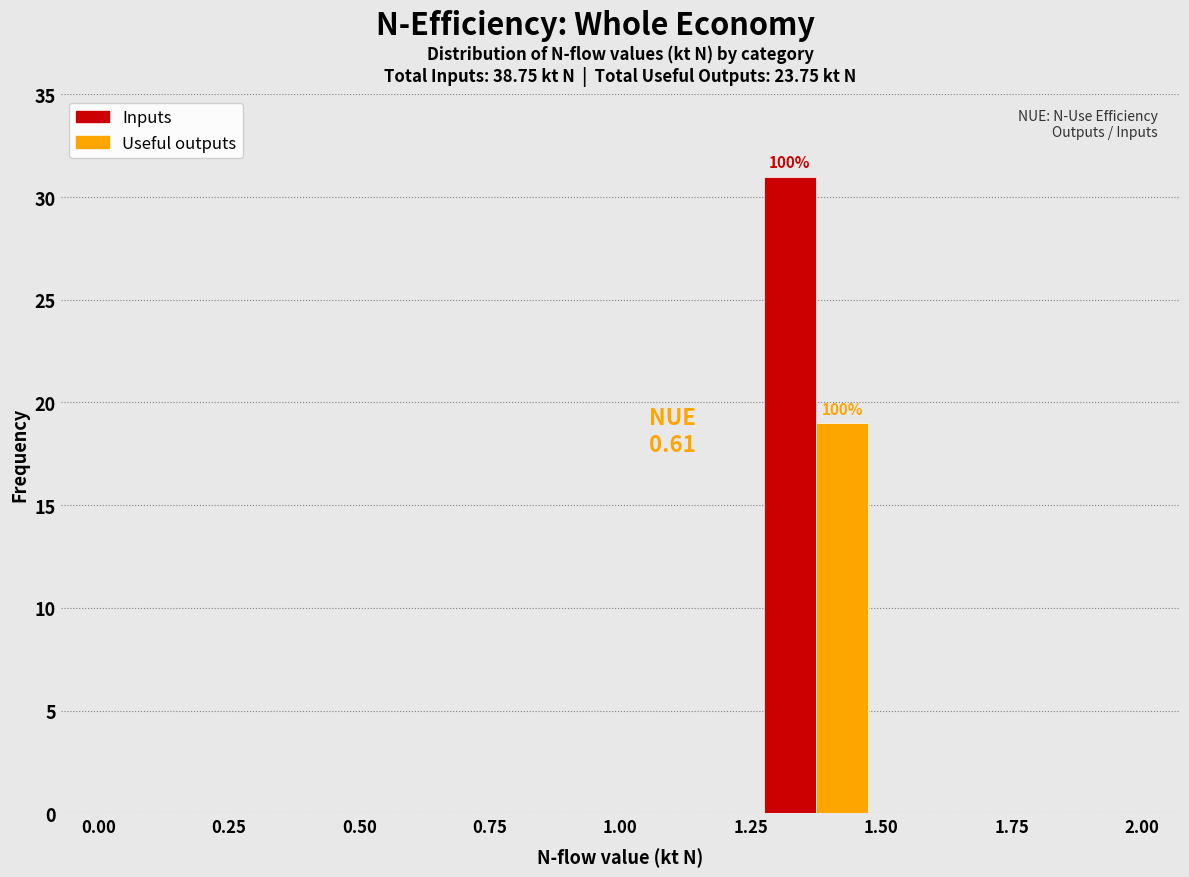

In the Inputs series, which range on the x-axis has the tallest bar?

1.25 to 1.50